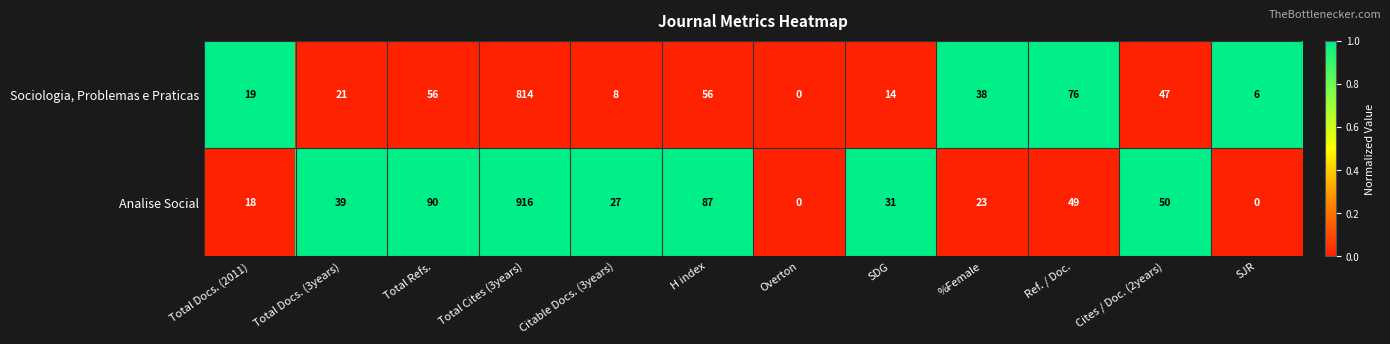

What is the total value across all series at Total Docs. (3years)?

60